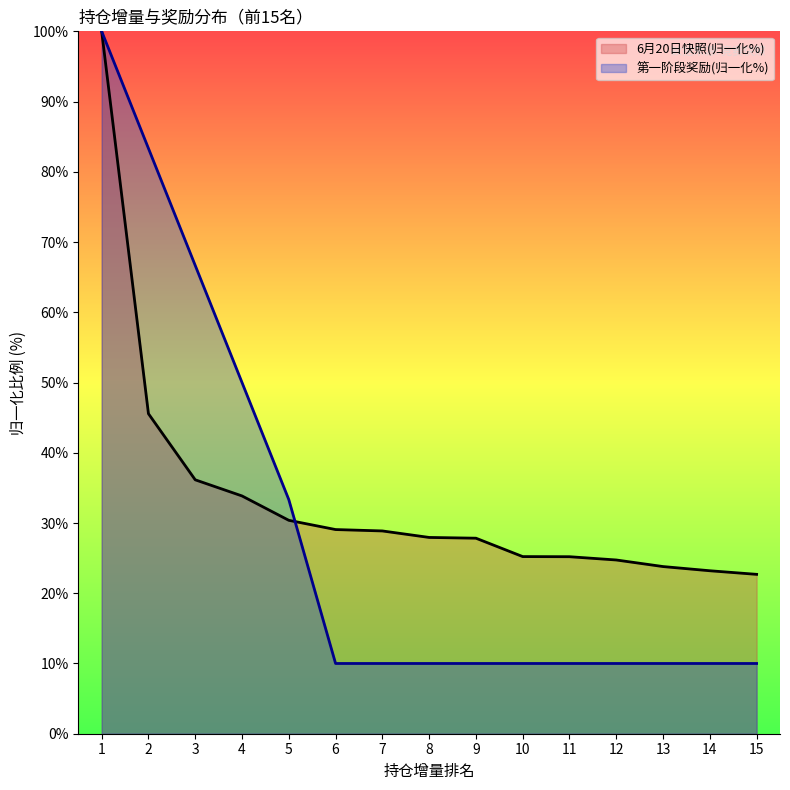

What is the value of the 第一阶段奖励 point at the 11th from the left?

10.0